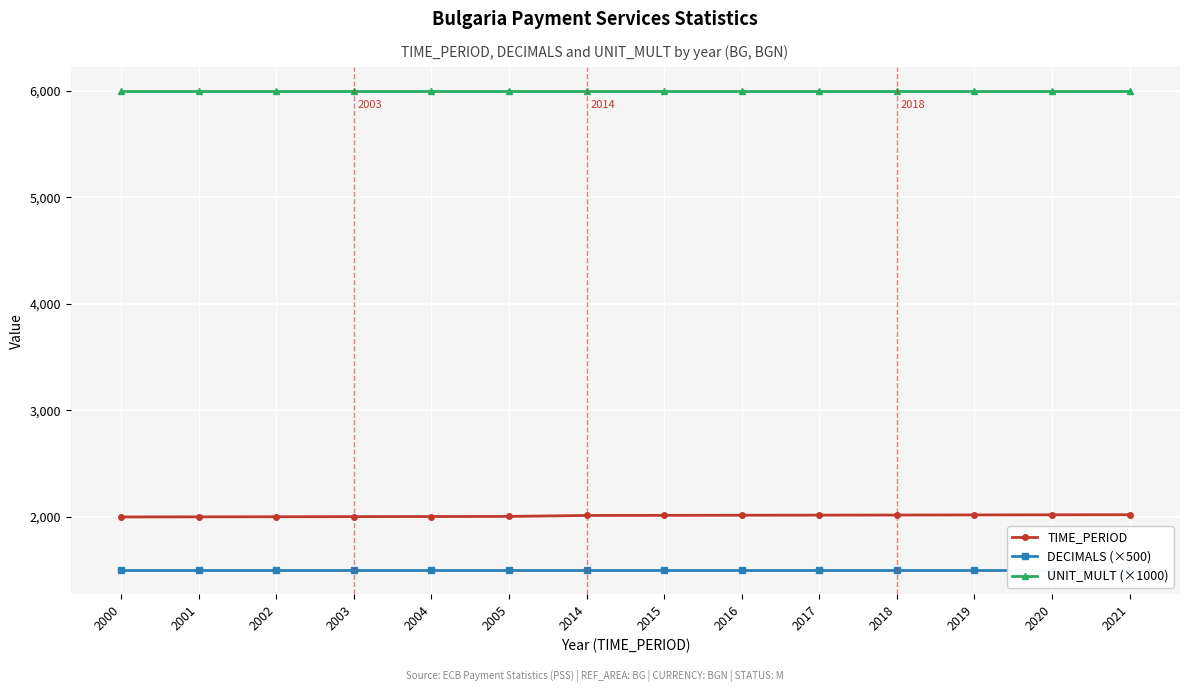

Is the value of TIME_PERIOD at 2004 greater than the value of DECIMALS (×500) at 2001?

Yes